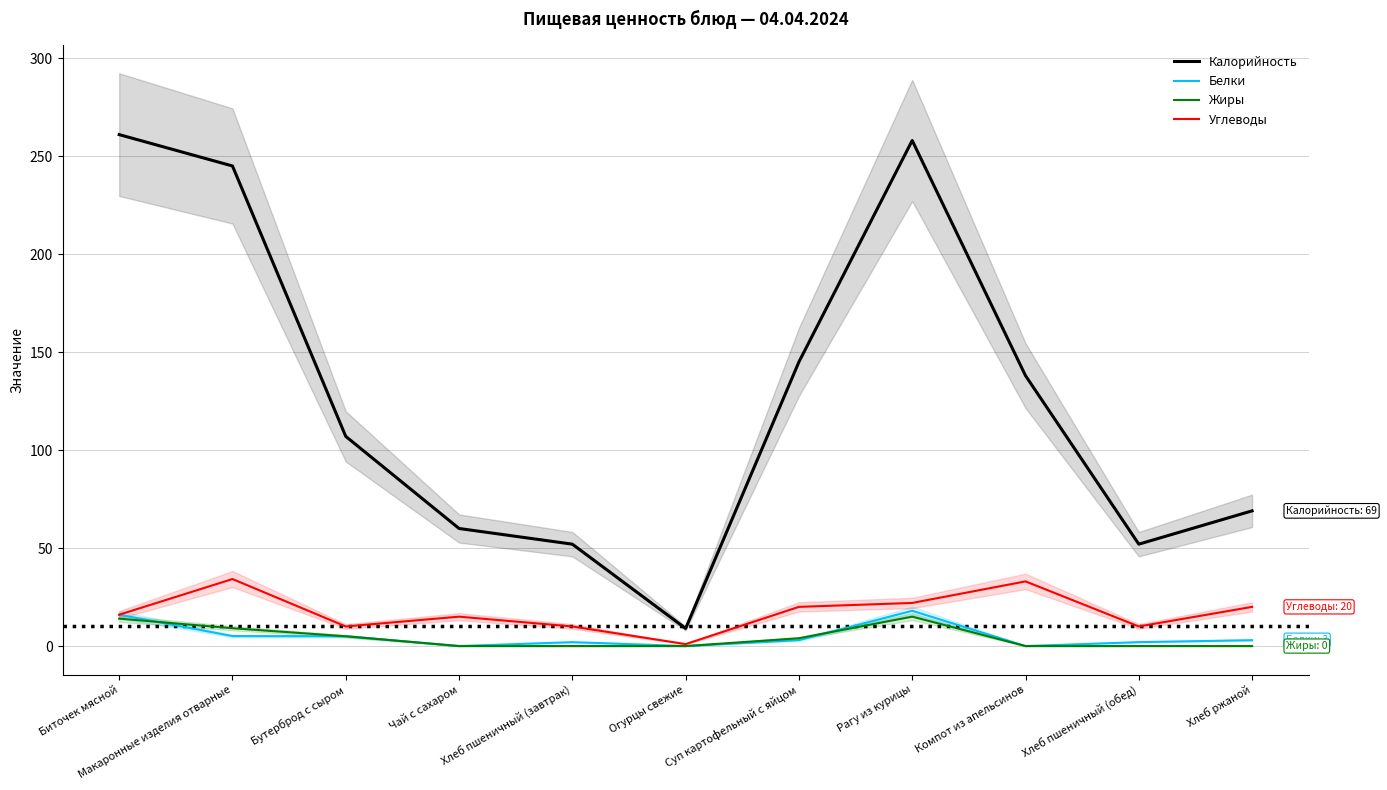

What is the difference between the second highest and second lowest values in the Жиры series?

14.0